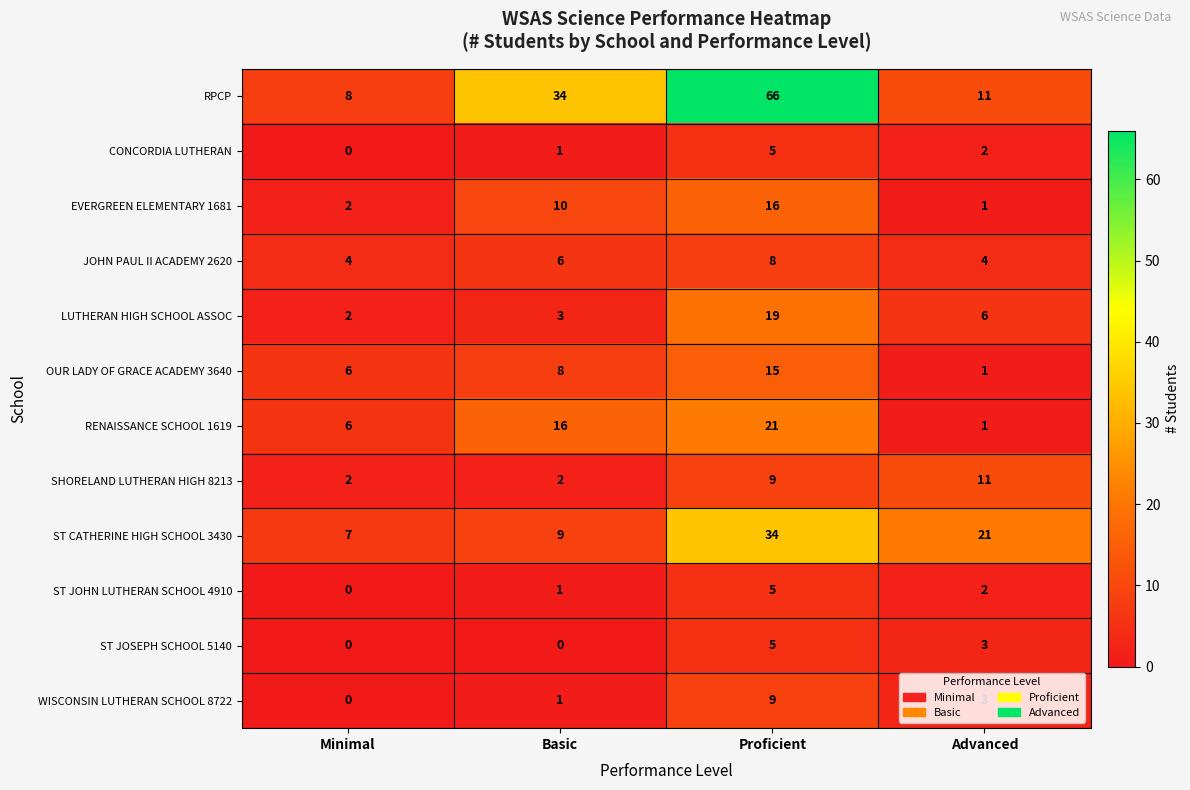

At which label is ST JOHN LUTHERAN SCHOOL 4910 closest to 2?

Advanced